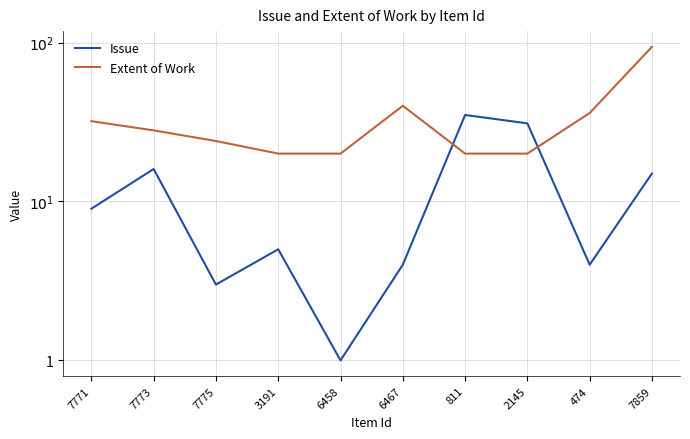

What is the value of the Extent of Work point at the 2nd from the left?

28